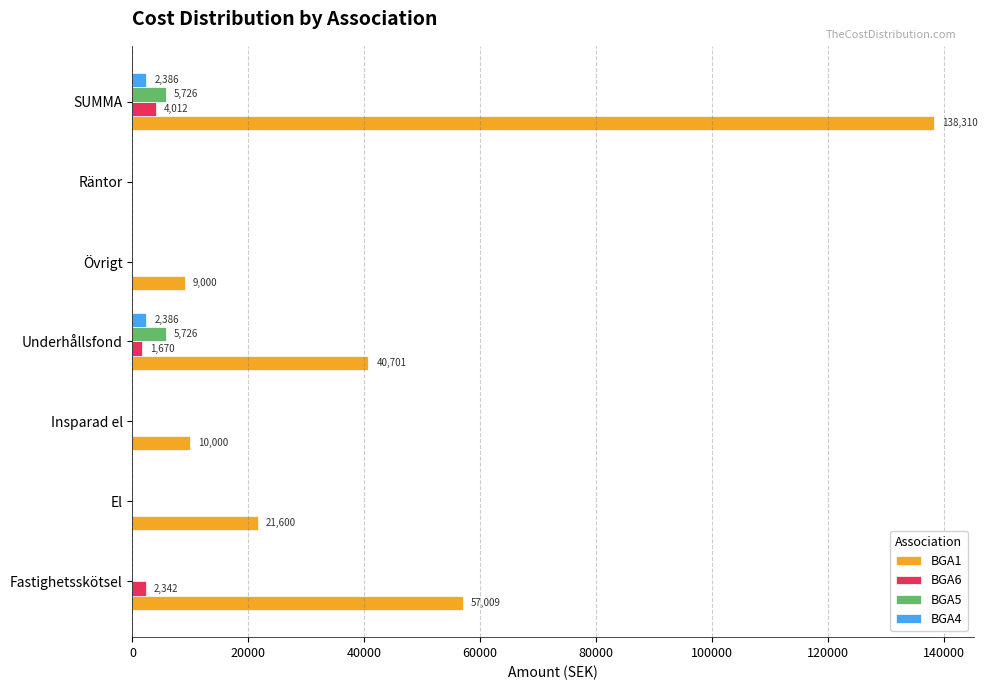

How many positive values does the BGA1 series have?

6